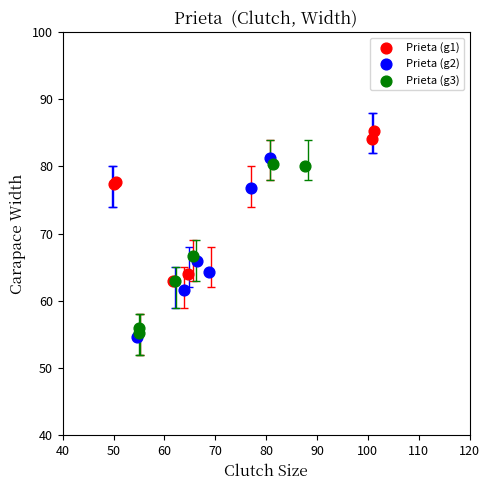

Which series reaches the minimum Y coordinate?

Prieta (g2)